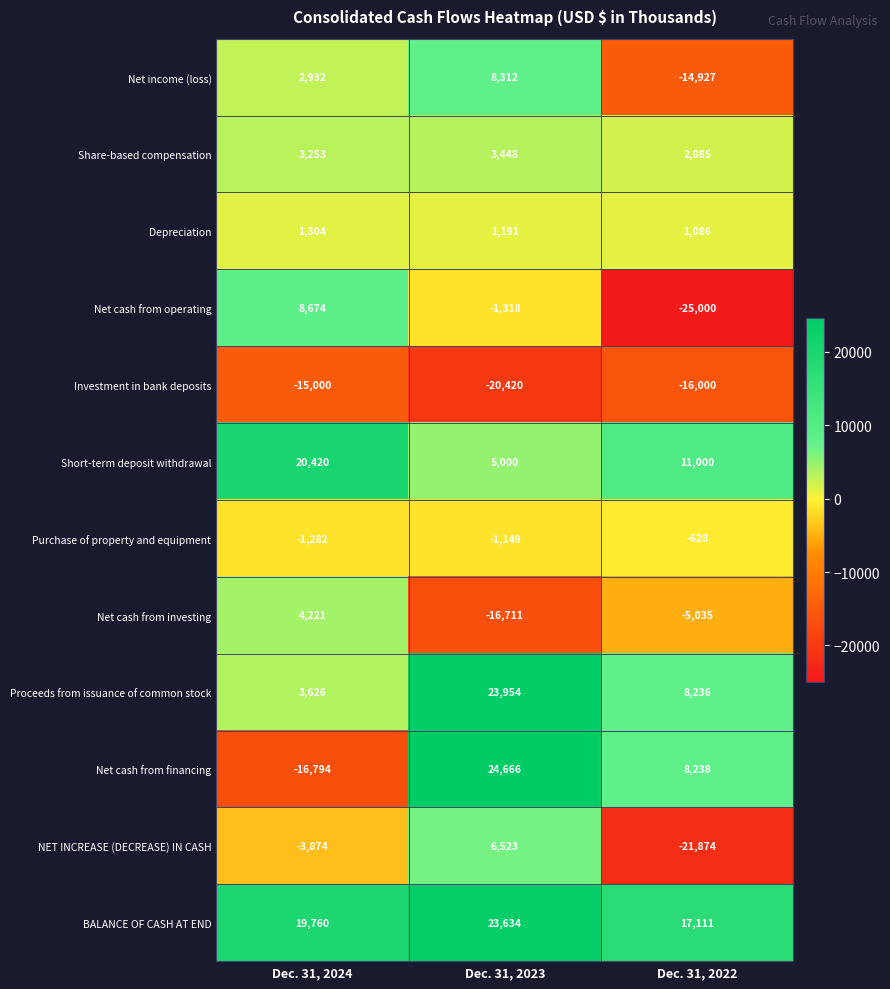

What is the average value of the Investment in bank deposits series?

-17140